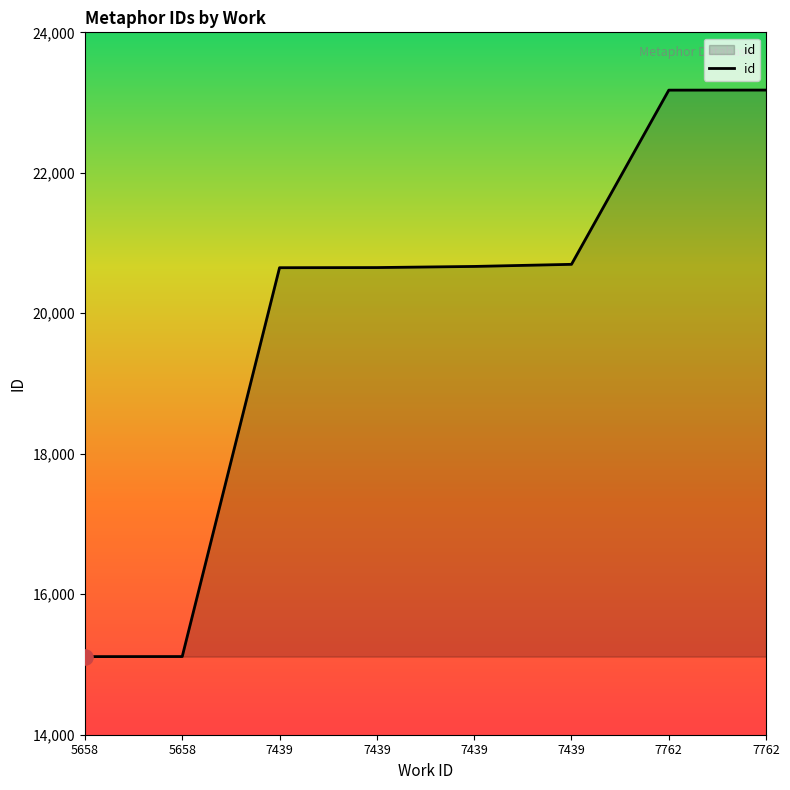

What is the ratio of the value at 7439 to the value at 7439?

1.0